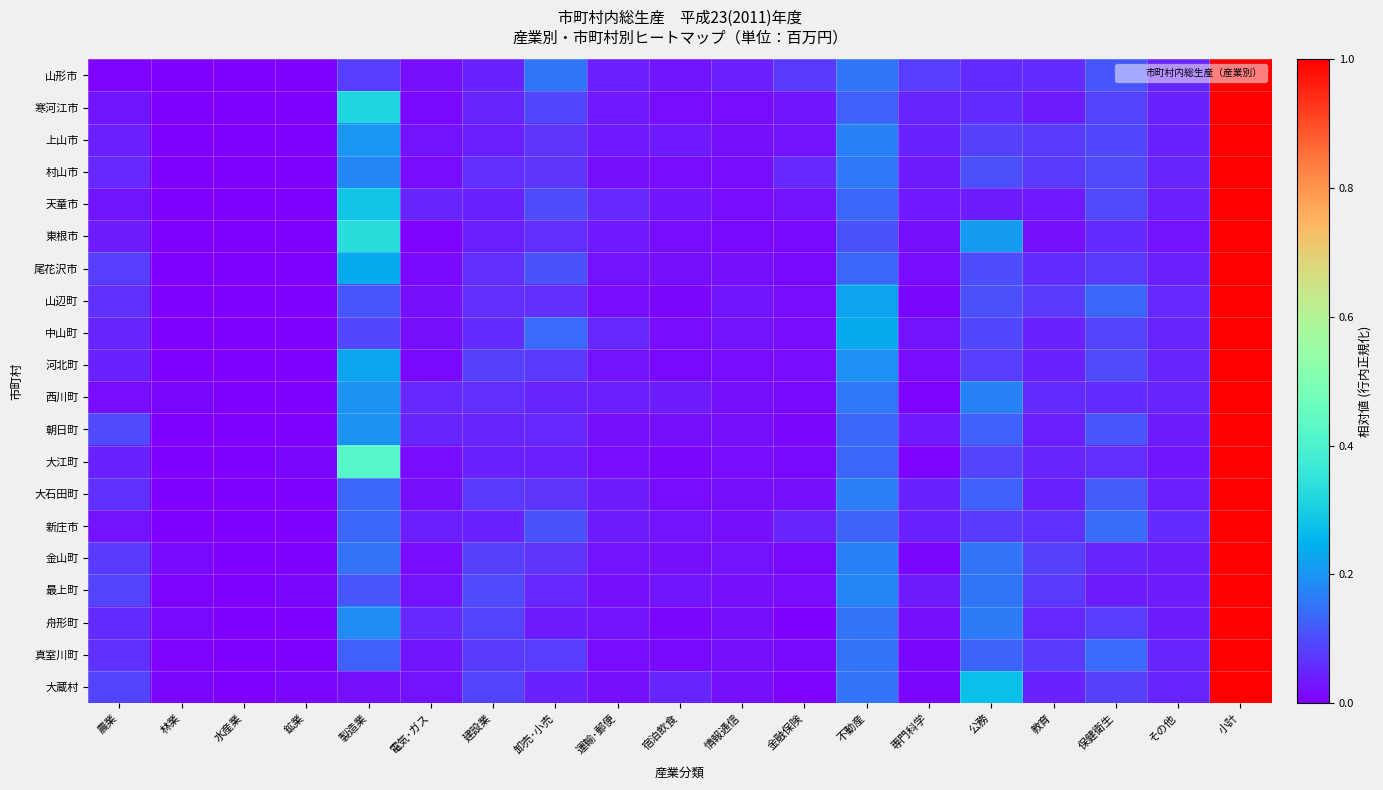

What is the spread (max minus min) of values at 教育?

0.1